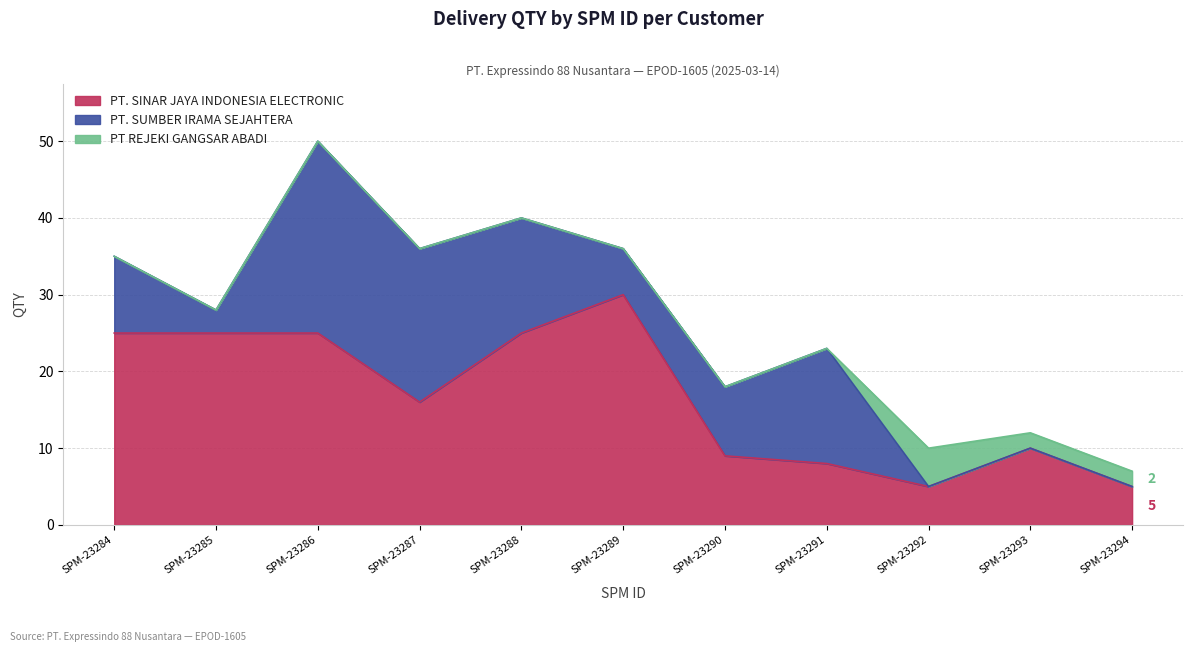

How many series are shown in this chart?

3